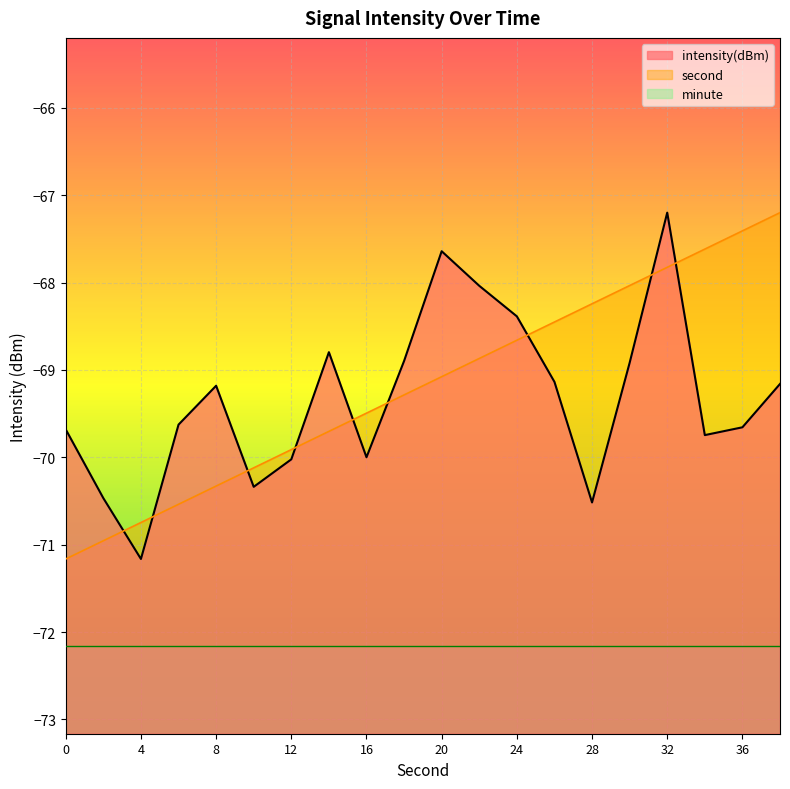

True or false: second has a value of -68.2 at 28.

True